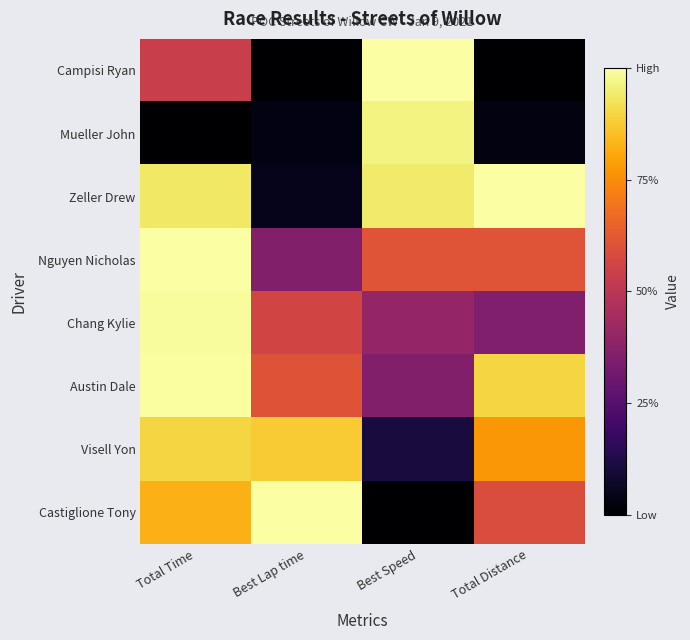

At Total Distance, list the series in order from largest to smallest.

Zeller Drew, Austin Dale, Visell Yon, Nguyen Nicholas, Castiglione Tony, Chang Kylie, Mueller John, Campisi Ryan